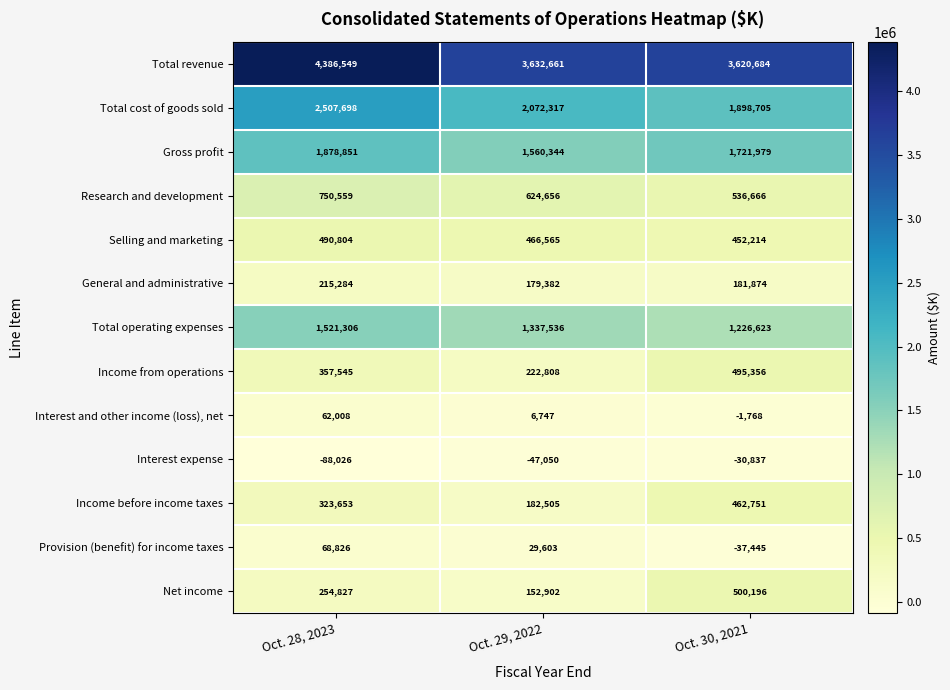

The Research and development series shows 176775 at Oct. 28, 2023. True or false?

False